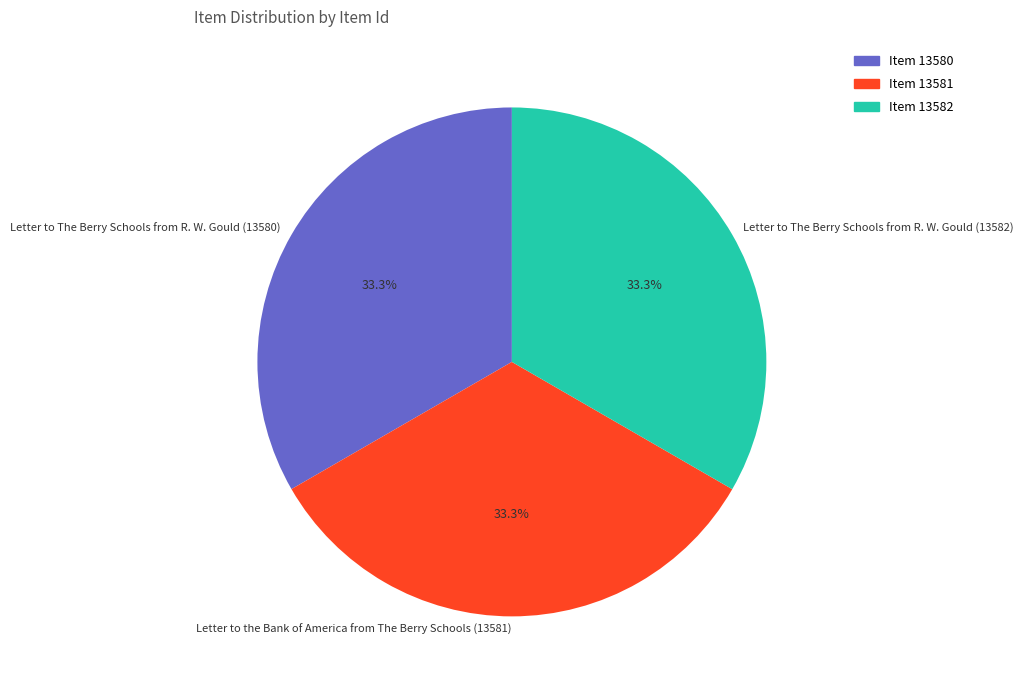

Does any single category account for the majority?

No